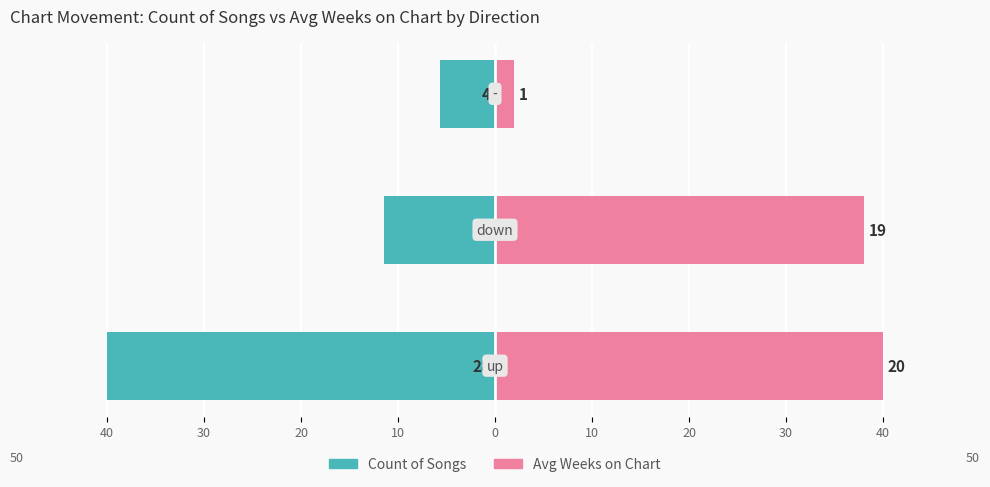

Which series has the widest spread of values?

Avg Weeks on Chart